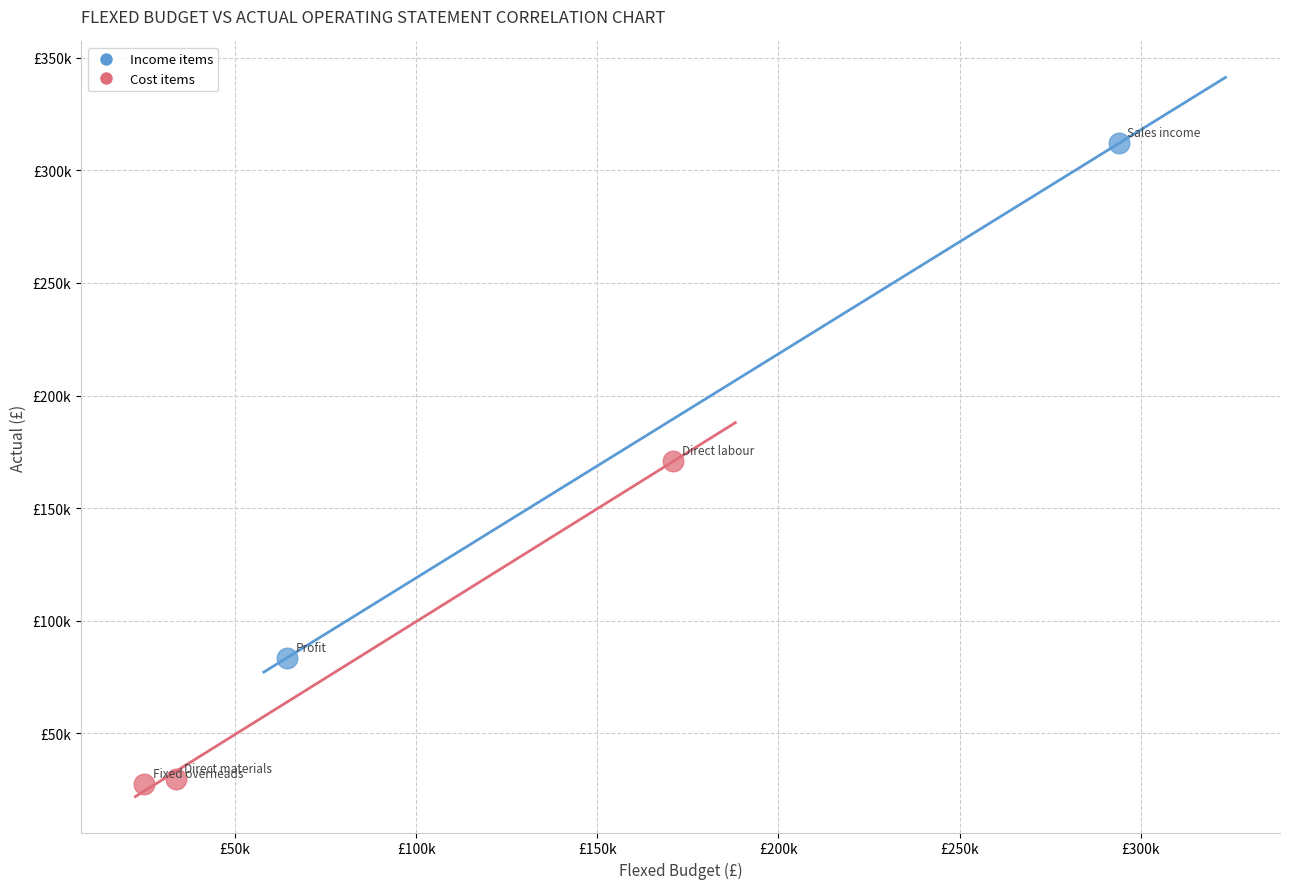

What are all the series names shown in the legend?

Income items, Cost items